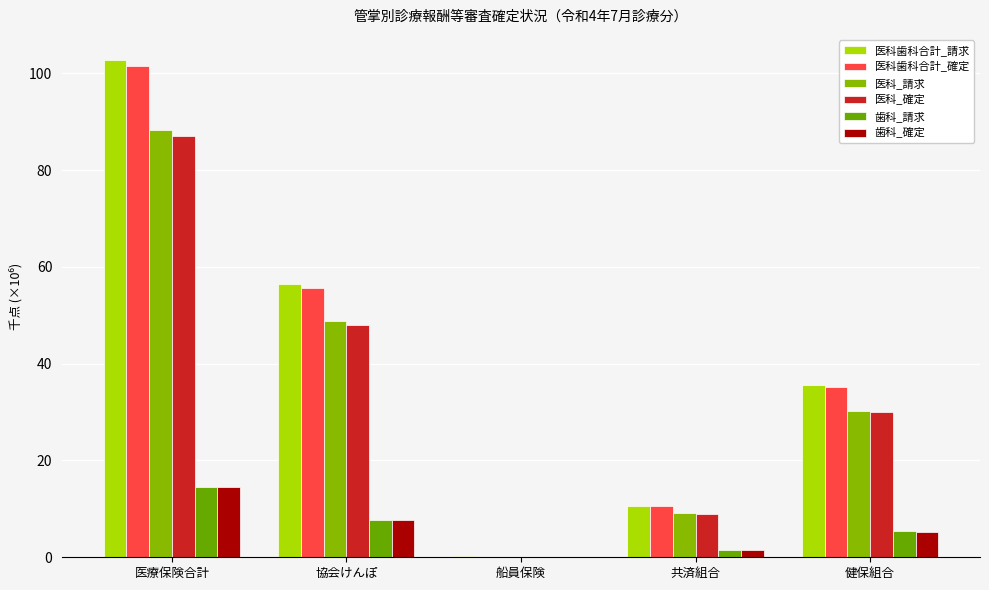

What is the highest value of the 医科_確定 series?

87.1